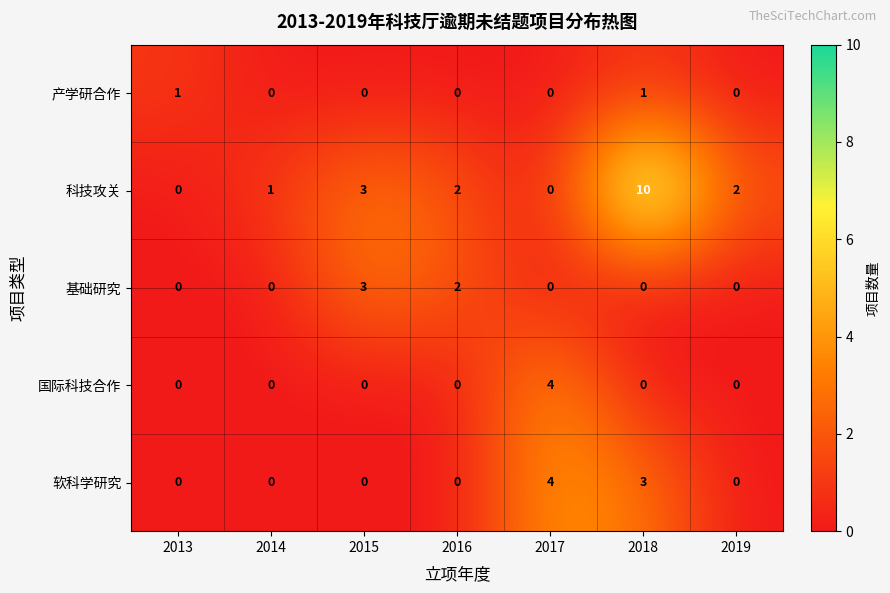

Where does the 科技攻关 series first go above 2?

2015